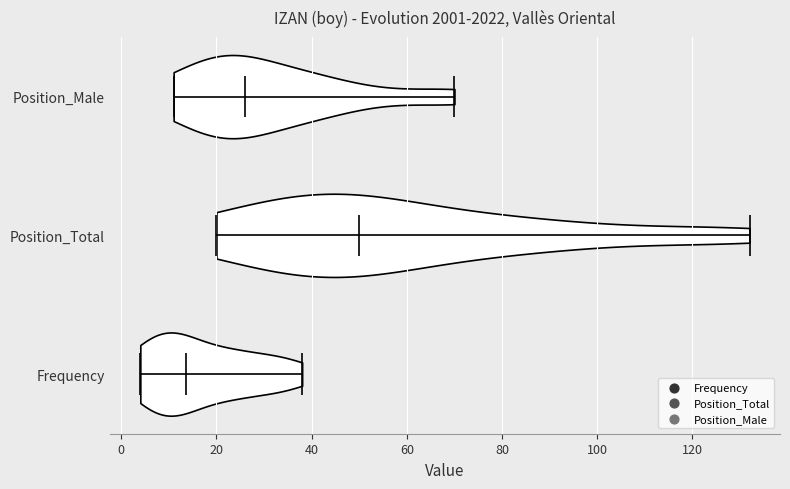

Reading bottom to top, read every violin against the x-axis: where its median line is, and the lowest and highest points it reaches. The values are not printed on the chart, so give them approximately, as read against the axis.

Frequency: median line 14, lowest point 4, highest point 38
Position_Total: median line 50, lowest point 20, highest point 132
Position_Male: median line 26, lowest point 12, highest point 70